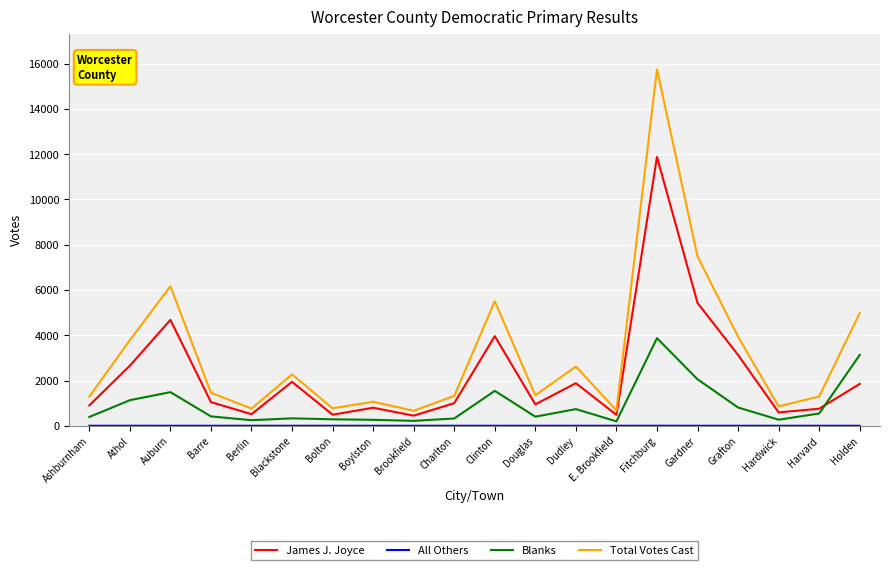

At which category does Total Votes Cast reach its first local peak?

Auburn